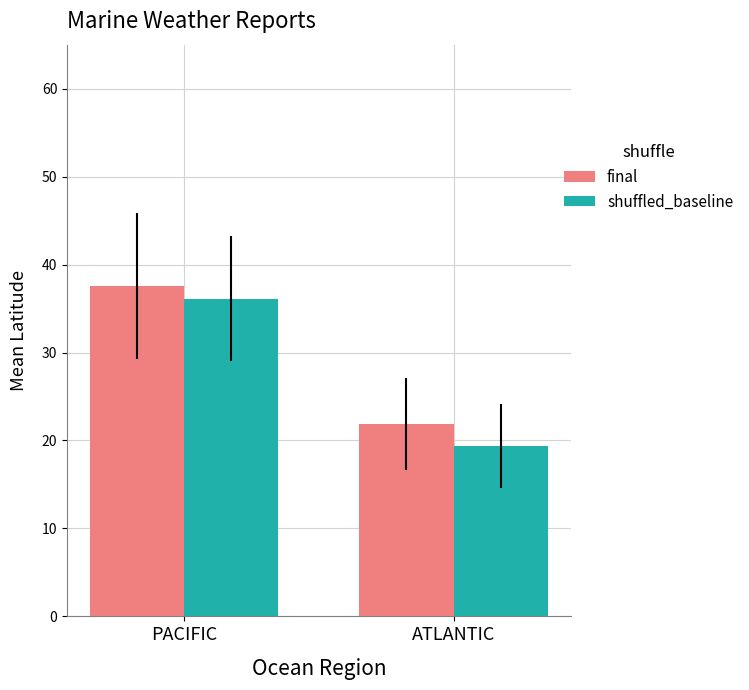

What is the average value of the final series?

29.7